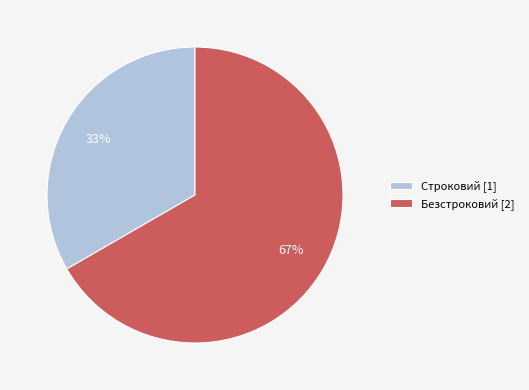

What is the largest slice in the pie chart?

Безстроковий